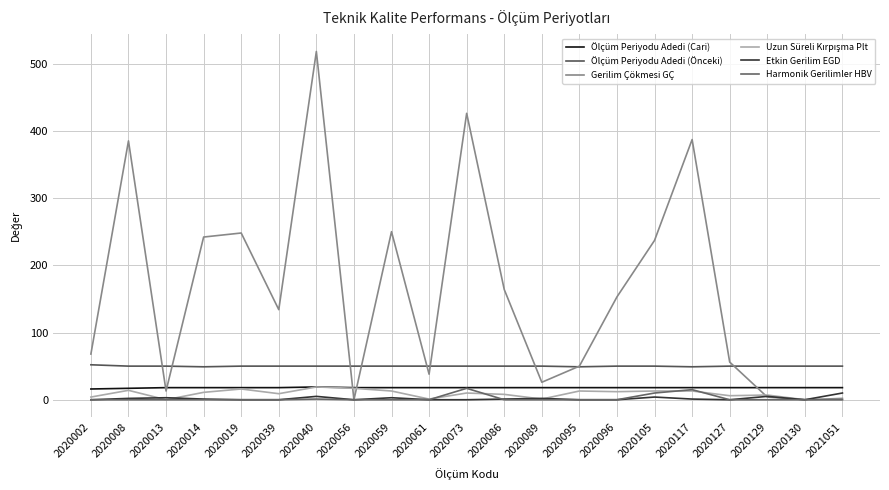

Reading right to left, extract all data points from this chart.

Ölçüm Periyodu Adedi (Cari): 18	18	18	18	18	18	18	18	18	18	18	18	18	18	19	18	18	18	18	17	16
Ölçüm Periyodu Adedi (Önceki): 50	50	50	50	49	50	50	49	50	50	50	50	50	50	50	50	50	49	50	50	52
Gerilim Çökmesi GÇ: 2	0	4	56	387	237	153	50	26	164	426	38	250	0	518	134	248	242	13	385	68
Uzun Süreli Kırpışma Plt: 0	0	7	6	13	13	12	13	1	8	10	1	13	17	19	9	16	11	0	14	4
Etkin Gerilim EGD: 10	0	5	0	1	4	0	0	2	1	0	0	3	0	5	0	0	1	3	2	0
Harmonik Gerilimler HBV: 0	0	0	0	15	10	0	0	0	0	17	0	0	0	1	0	0	0	0	0	0